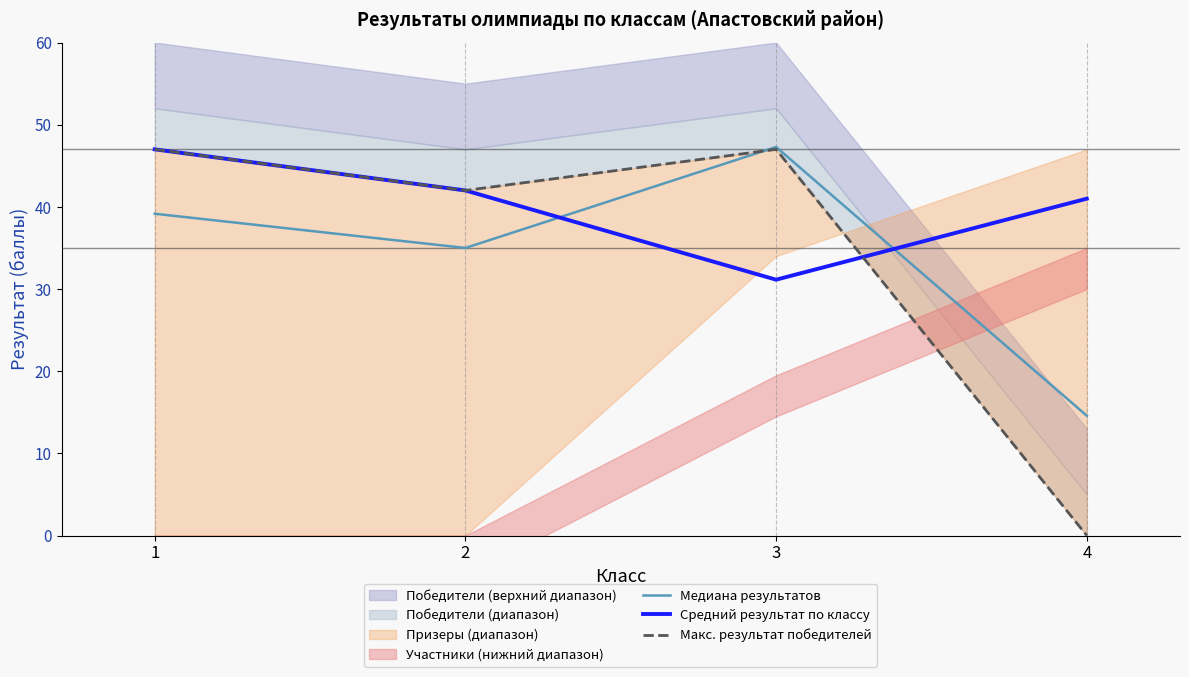

What is the average value of the Макс. результат победителей series?

34.0